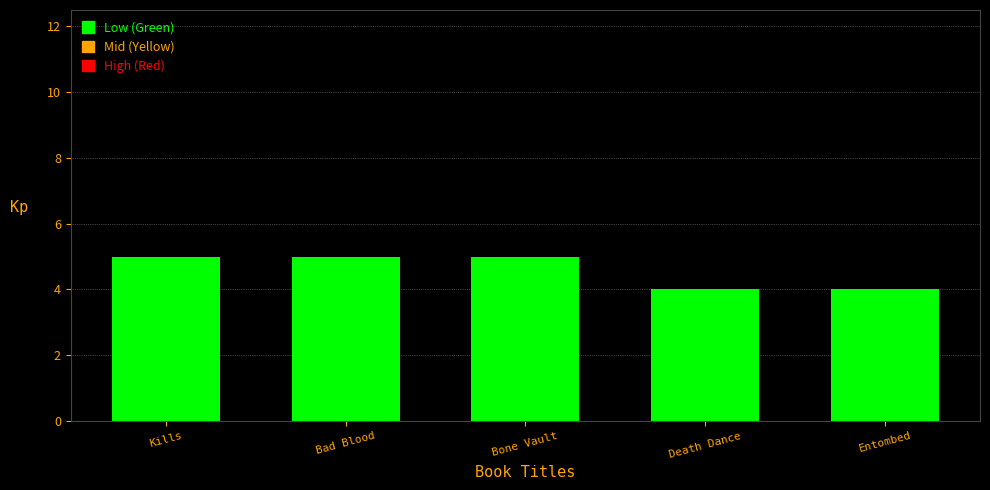

Reading left to right, what are all the values shown in this chart?

5	5	5	4	4